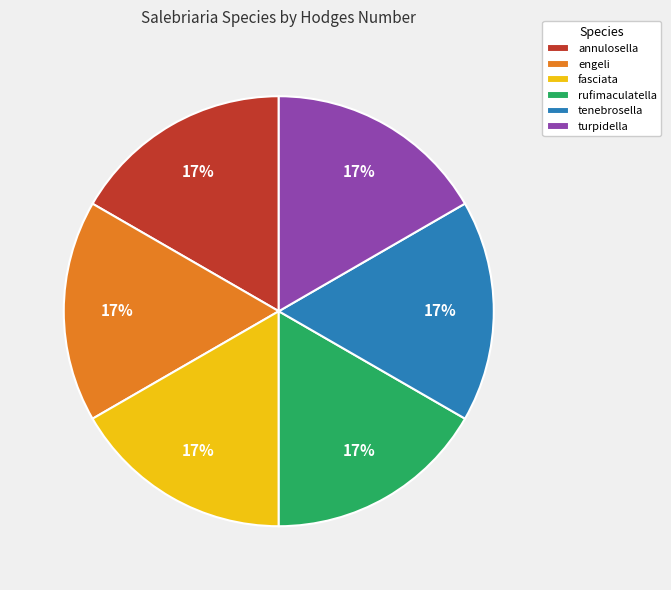

How many segments does this pie chart have?

6